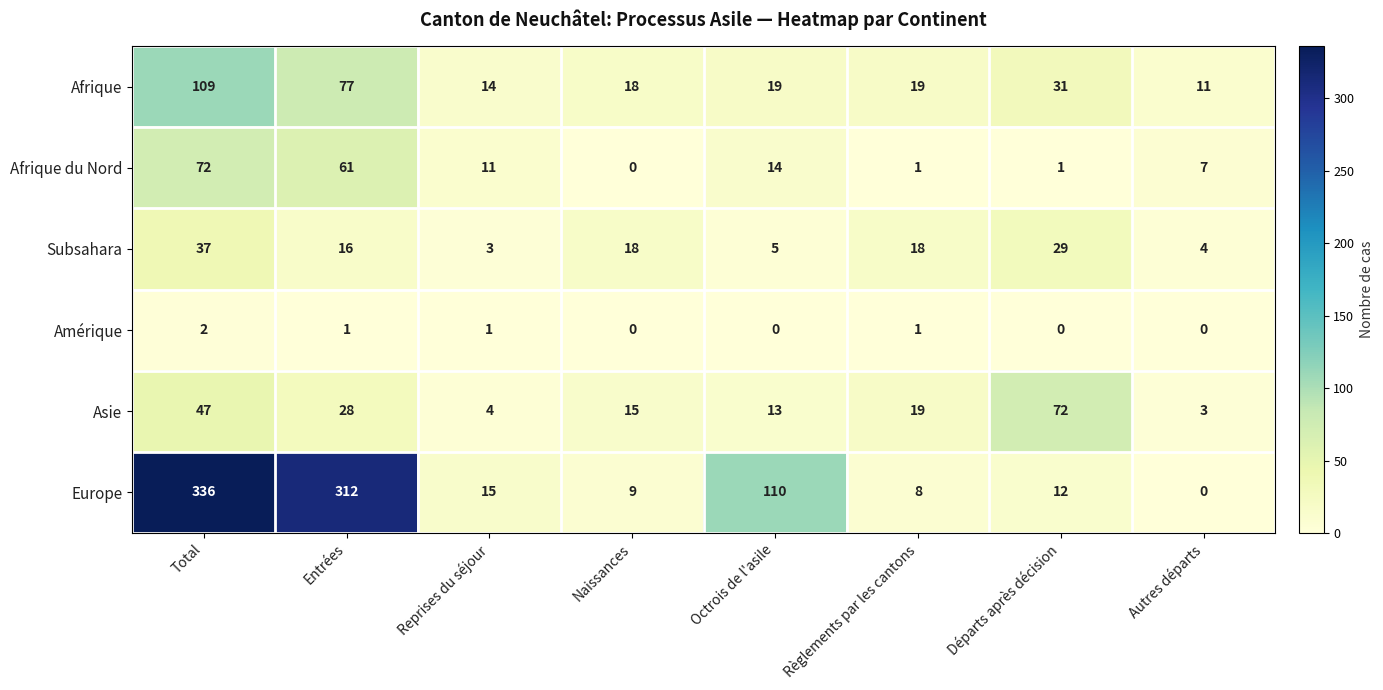

True or false: Afrique has a value of 11 at Autres départs.

True